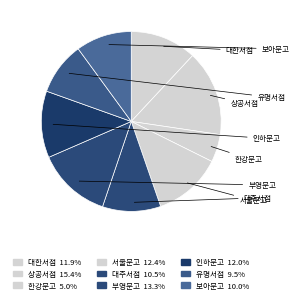

Count the number of slices in the pie.

9